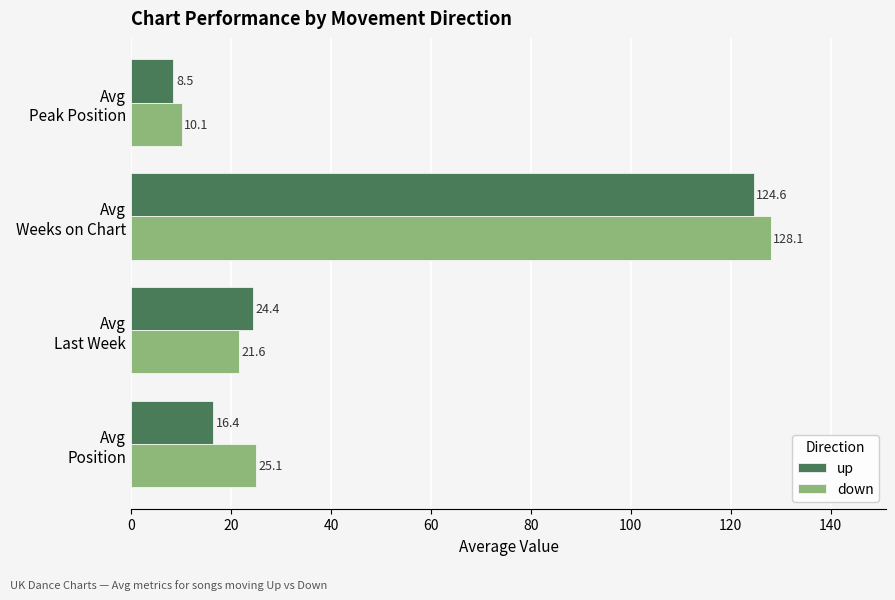

What is the difference between the maximum and minimum values in the up series?

116.1